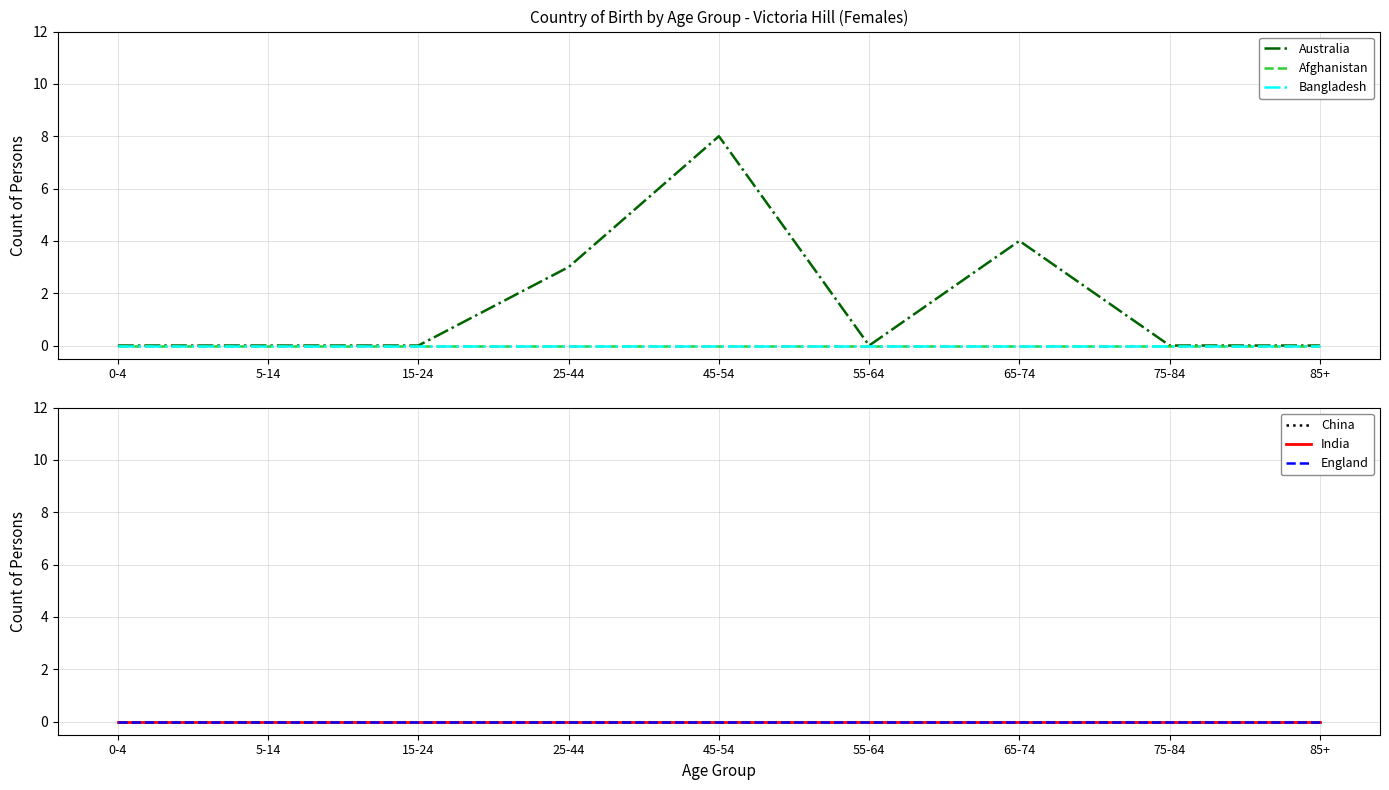

At which label is Bangladesh closest to 0?

0-4